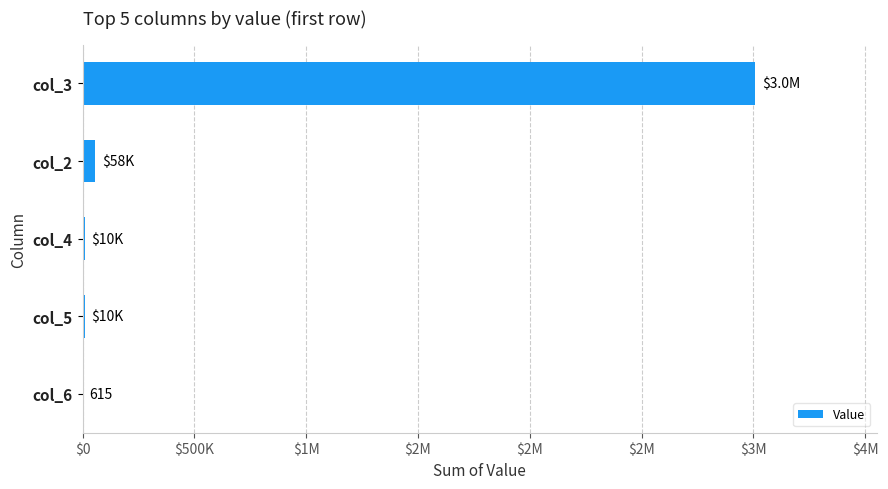

What is the smallest value displayed?

615